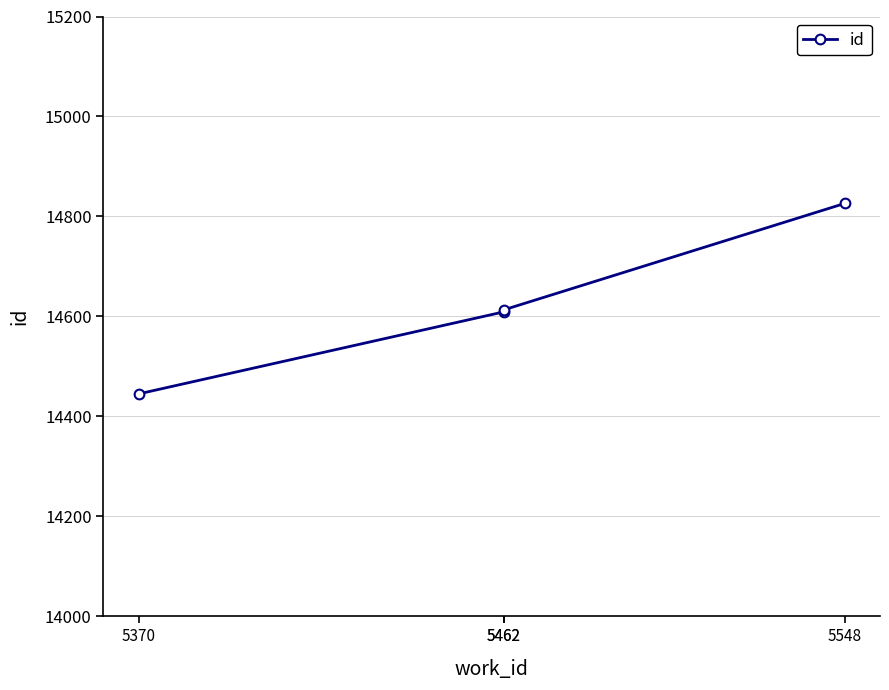

Count the number of values greater than 14613.

1